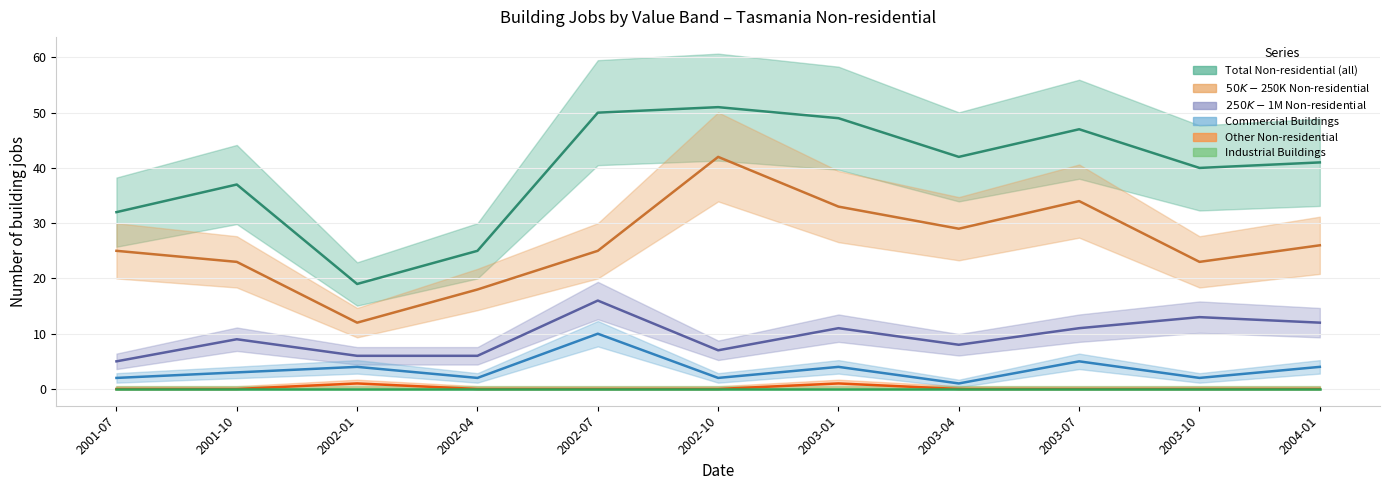

Is the value of Other Non-residential at 2002-01 greater than the value of $250K-$1M Non-residential at 2002-10?

No